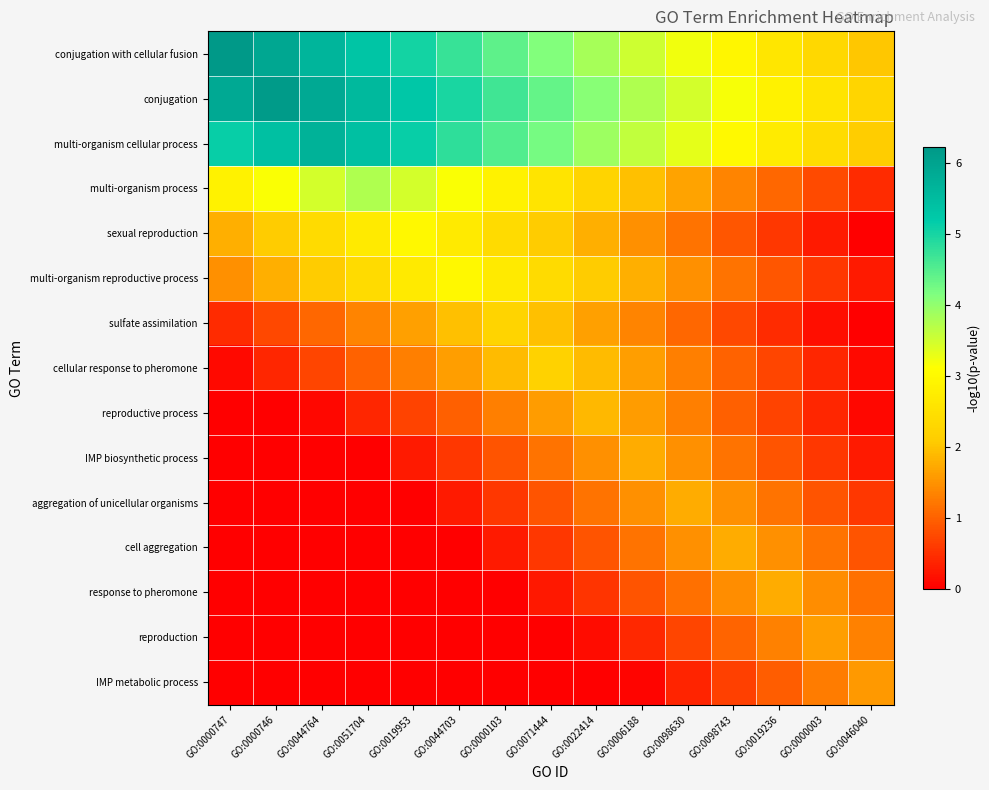

Rank the series by their maximum value, from lowest to highest.

IMP metabolic process, reproduction, response to pheromone, IMP biosynthetic process, aggregation of unicellular organisms, cell aggregation, reproductive process, cellular response to pheromone, sulfate assimilation, sexual reproduction, multi-organism reproductive process, multi-organism process, multi-organism cellular process, conjugation, conjugation with cellular fusion